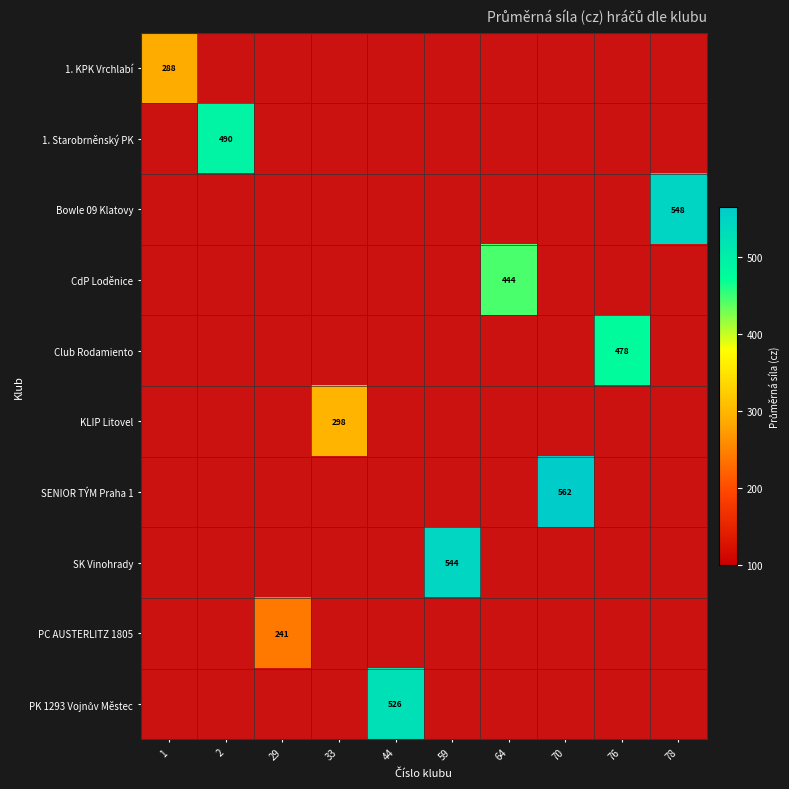

What is the approximate value of row_1 at 2?

490.3